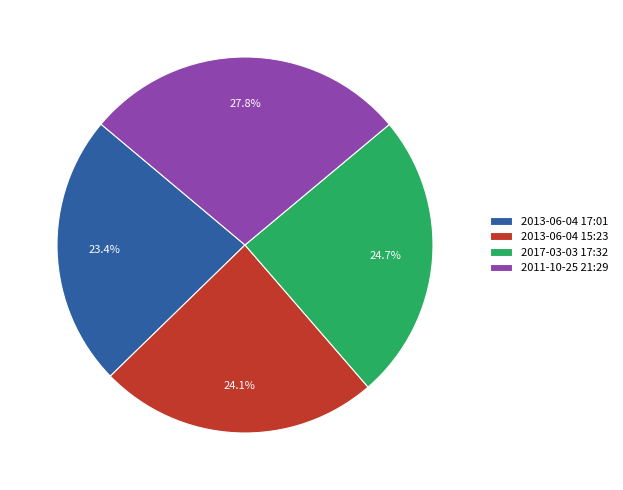

Which slice is the largest?

2011-10-25 21:29